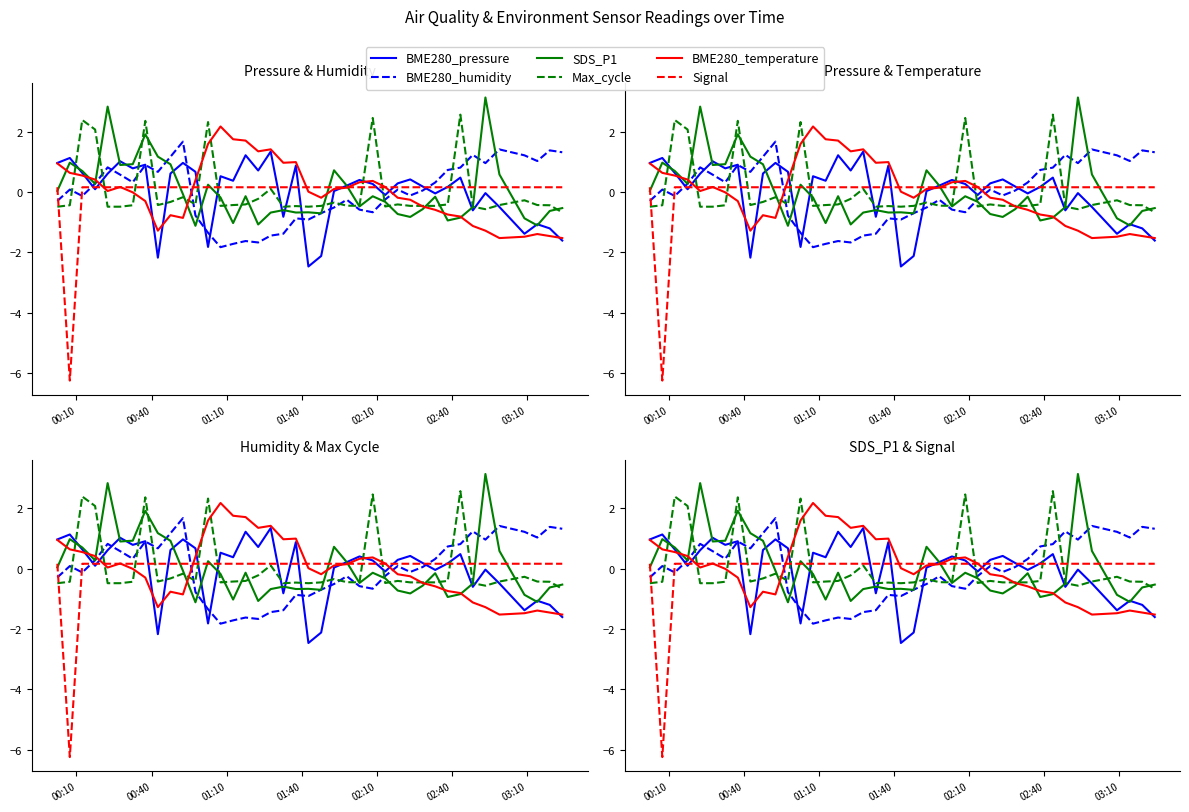

How many intersections are there between BME280_temperature and BME280_humidity?

3